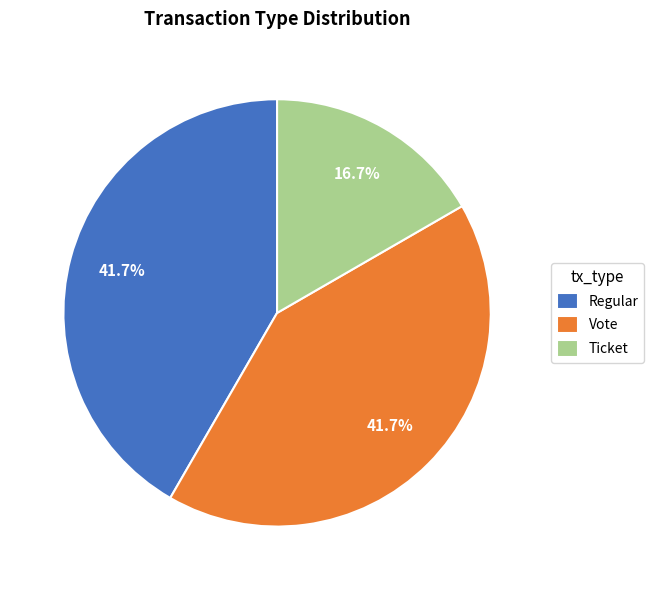

To the nearest percent, what portion does Regular represent?

42%